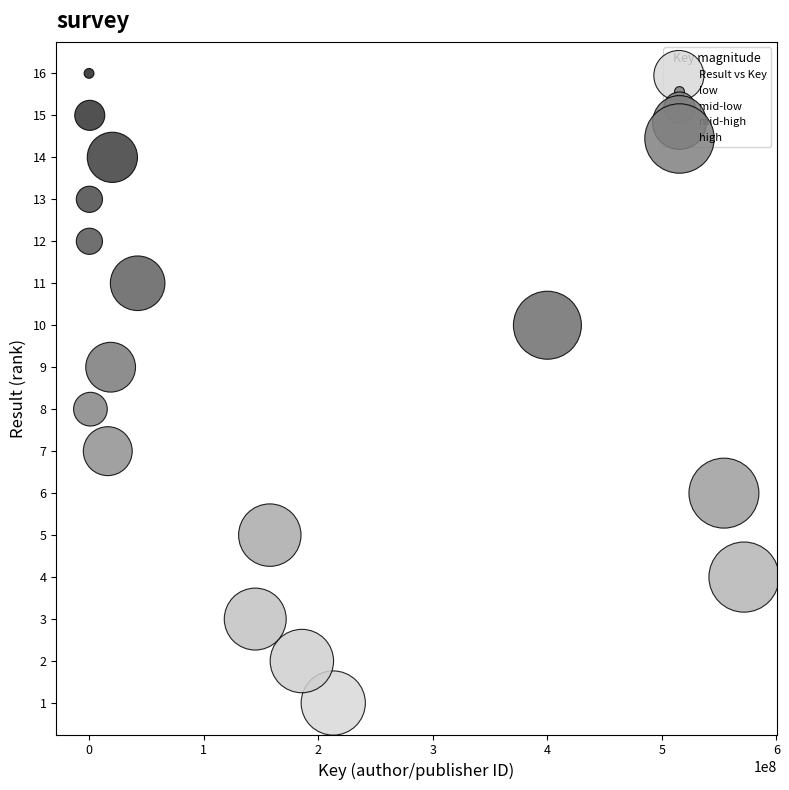

What is the range of X values (max minus min)?

571653653